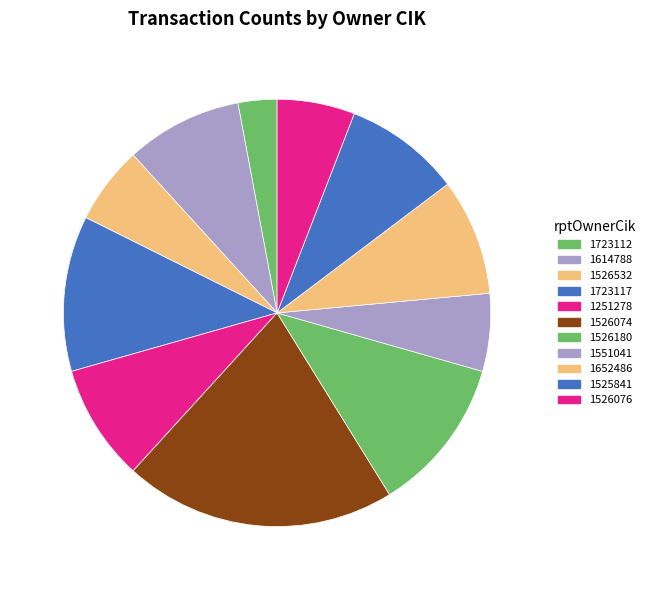

Count the number of slices in the pie.

11